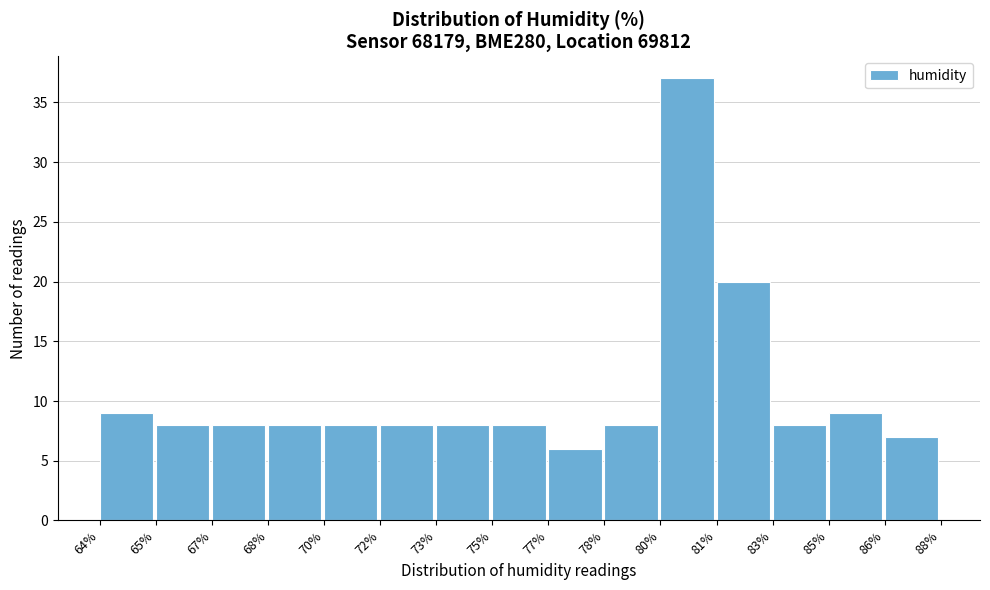

Reading right to left, what are all the values shown in this chart?

86%=7	85%=9	83%=8	81%=20	80%=37	78%=8	77%=6	75%=8	73%=8	72%=8	70%=8	68%=8	67%=8	65%=8	64%=9